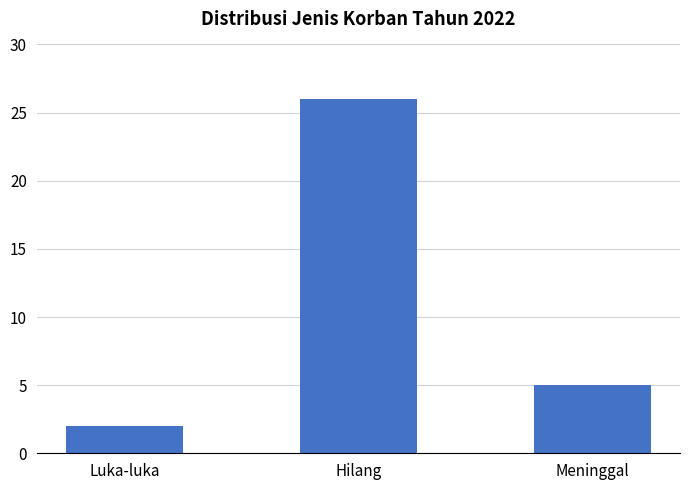

Is it true that the value at Meninggal is 8?

False